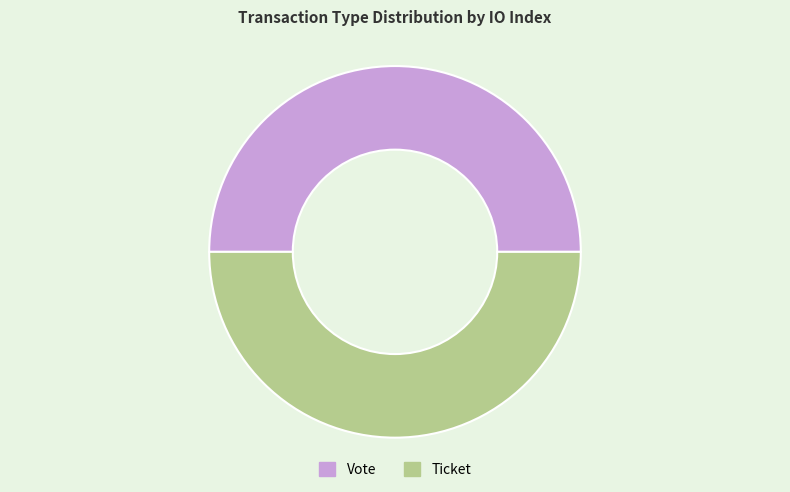

Approximately how many times larger is the value at Ticket compared to Vote?

1.0